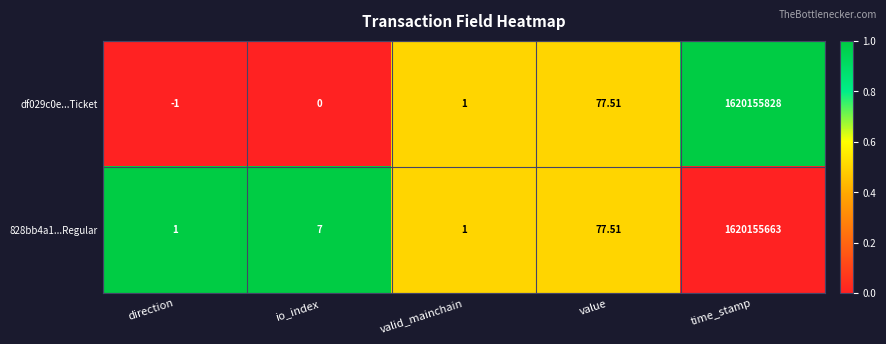

Which series has the largest total across all categories?

df029c0e...Ticket